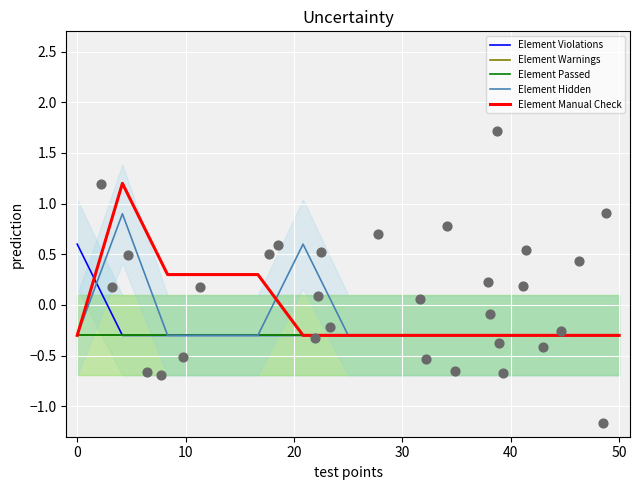

Which series reaches the maximum Y coordinate?

Element Manual Check